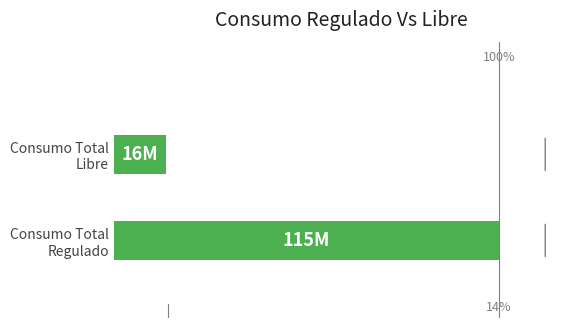

What is the minimum value shown in the chart?

15.6